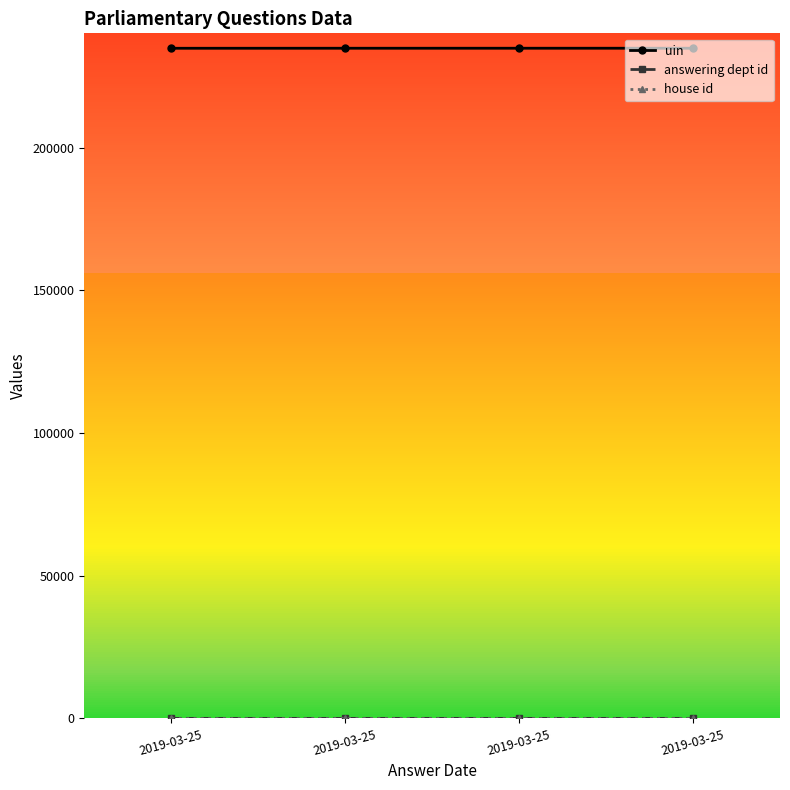

Reading left to right, what are all the values shown in this chart?

uin: 2019-03-25=234766	2019-03-25=234777	2019-03-25=234779	2019-03-25=234780
answering dept id: 2019-03-25=10	2019-03-25=13	2019-03-25=13	2019-03-25=13
house id: 2019-03-25=1	2019-03-25=1	2019-03-25=1	2019-03-25=1